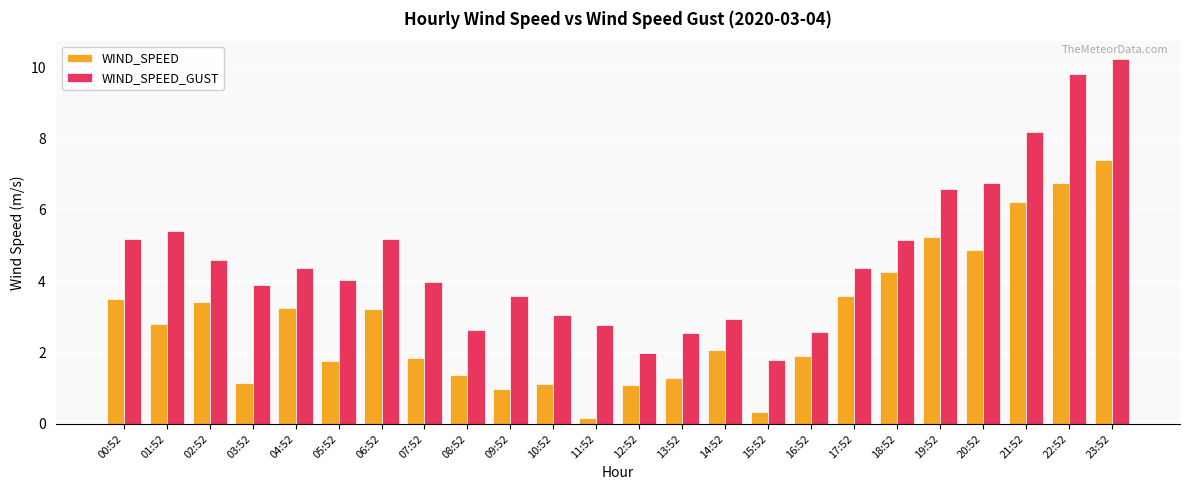

Is it true that WIND_SPEED_GUST equals 2.0 at 12:52?

True